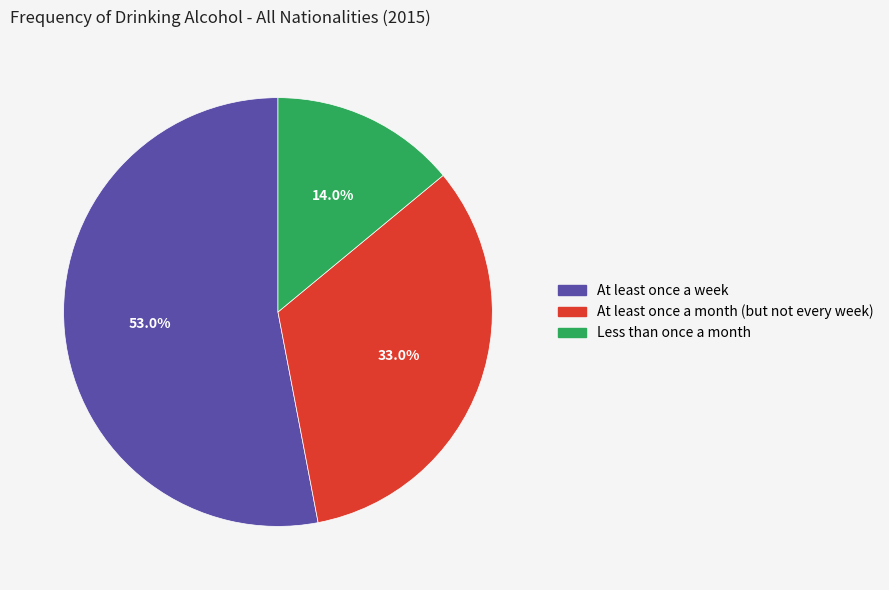

What is the total percentage of At least once a month (but not every week) and At least once a week?

86.0%